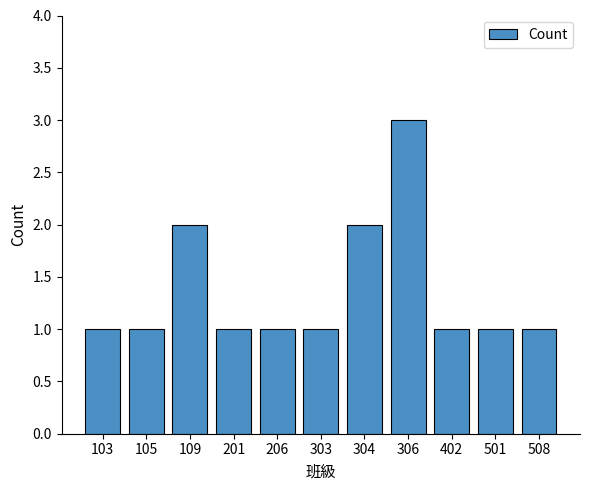

What is the smallest value displayed?

1